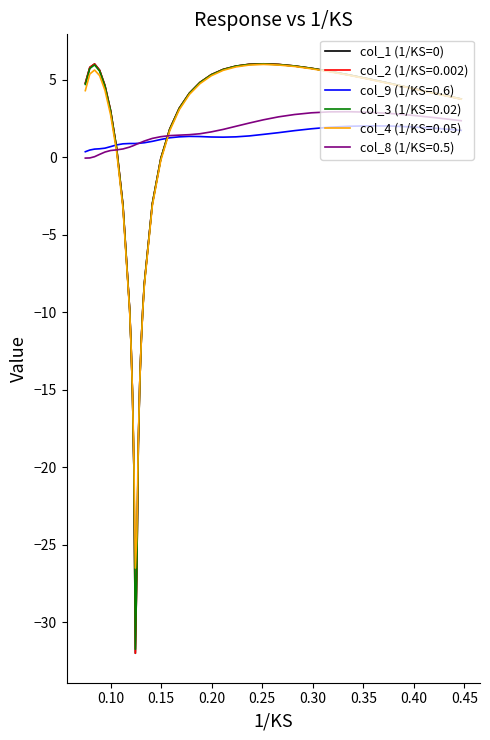

What is the maximum value shown in the chart?

6.0